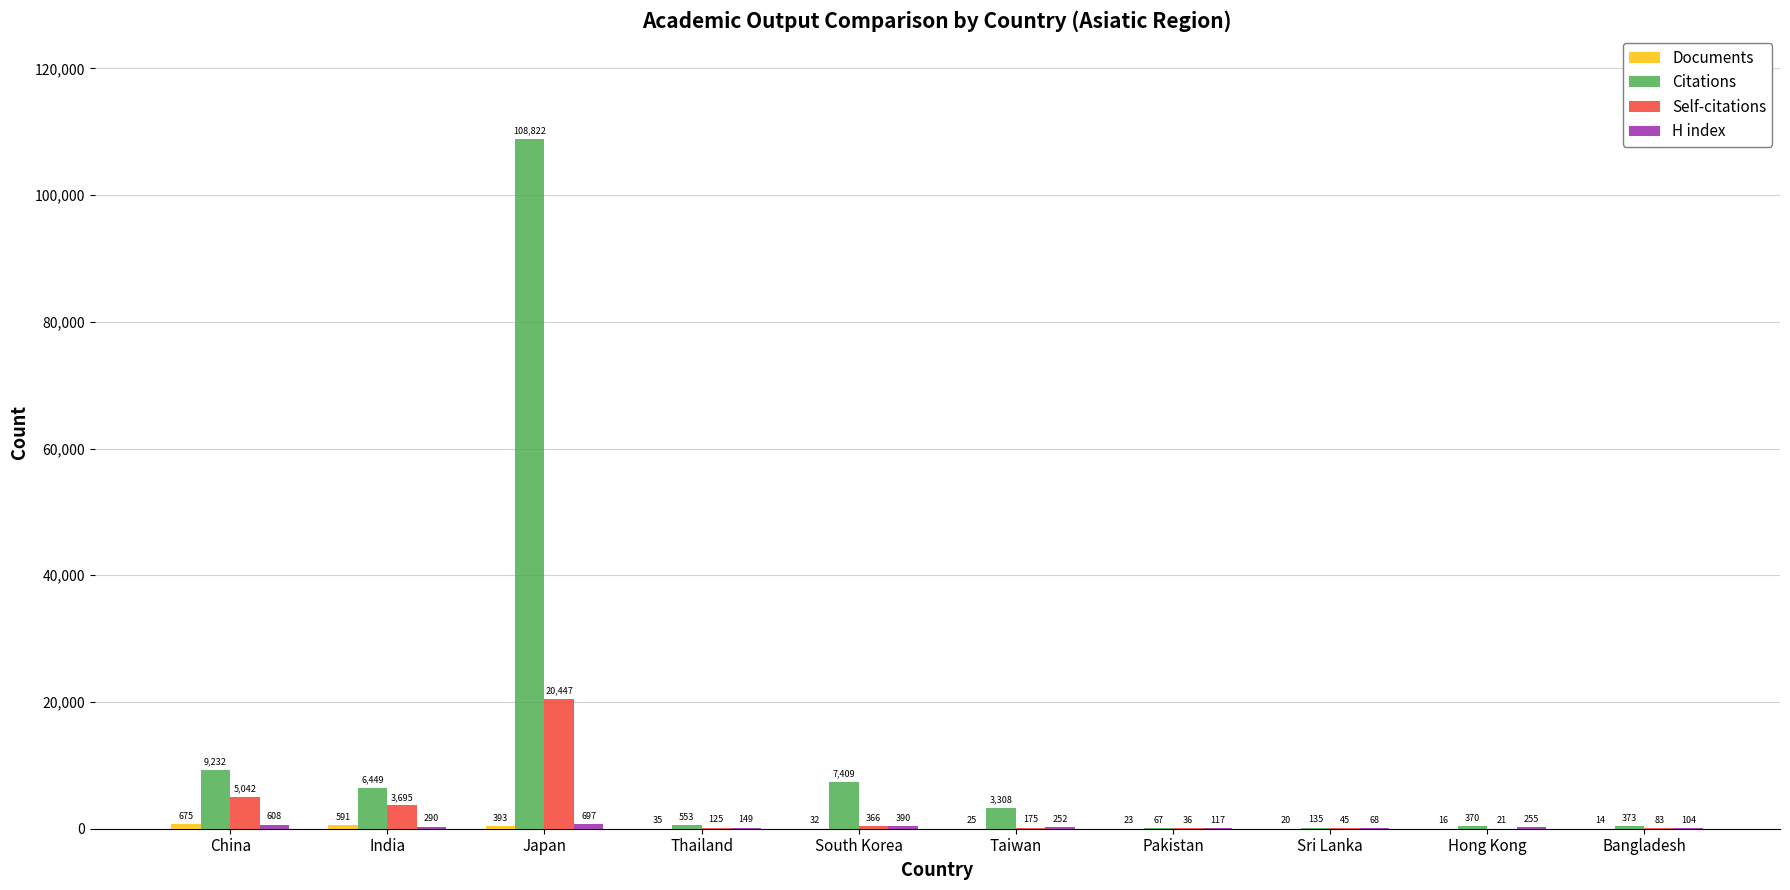

Which series has the largest total across all categories?

Citations